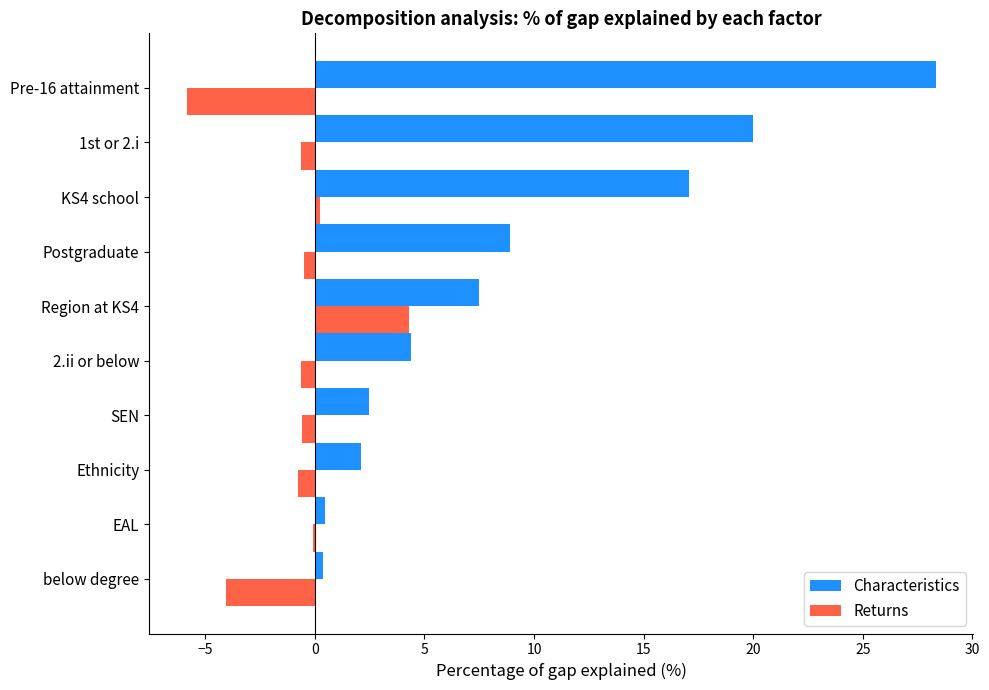

What are all the series names shown in the legend?

Characteristics, Returns